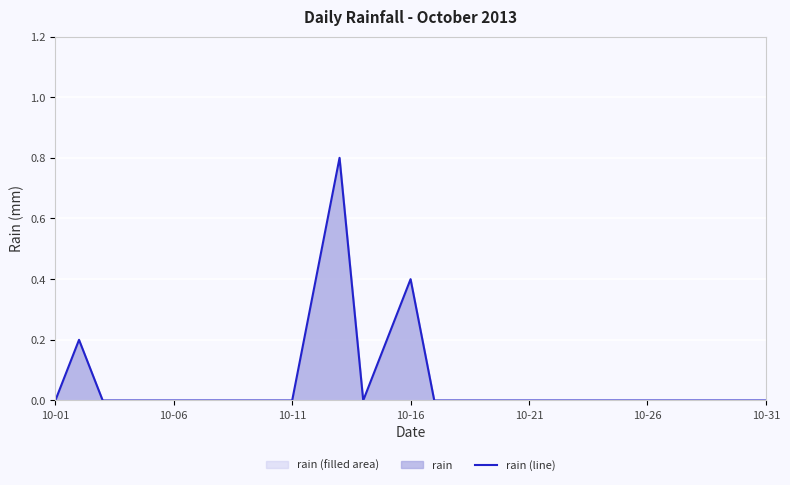

The chart shows a value of -0.3 at 10-16. True or false?

False